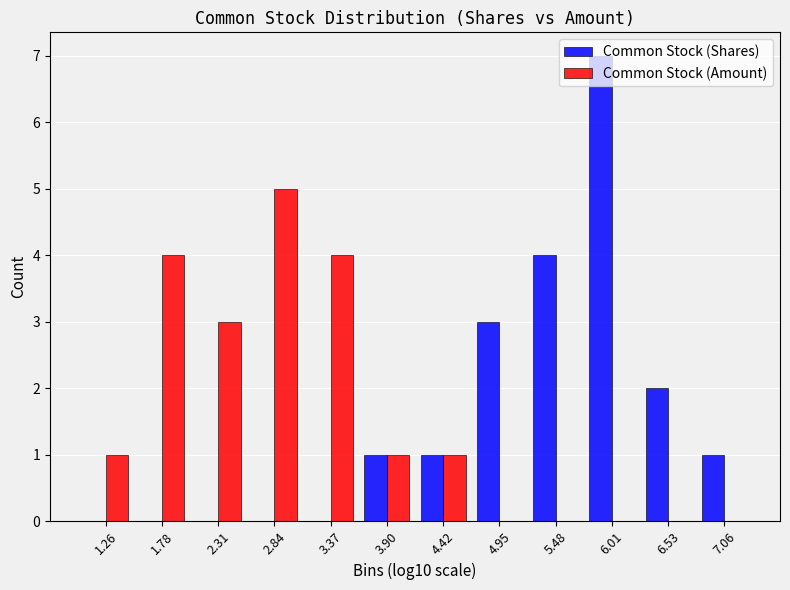

In the Common Stock (Shares) series, which range on the x-axis has the tallest bar?

5.7 to 6.3